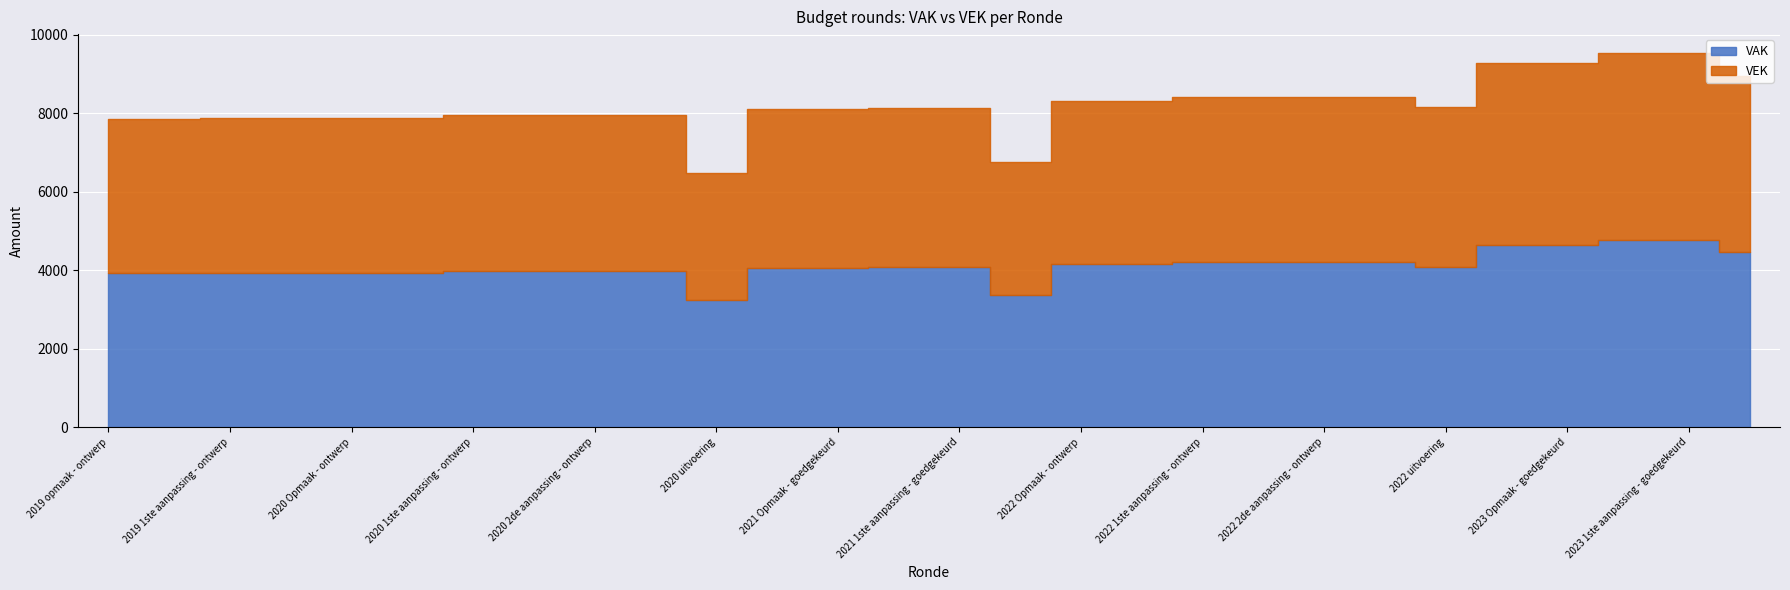

True or false: VEK and VAK cross at least once.

False